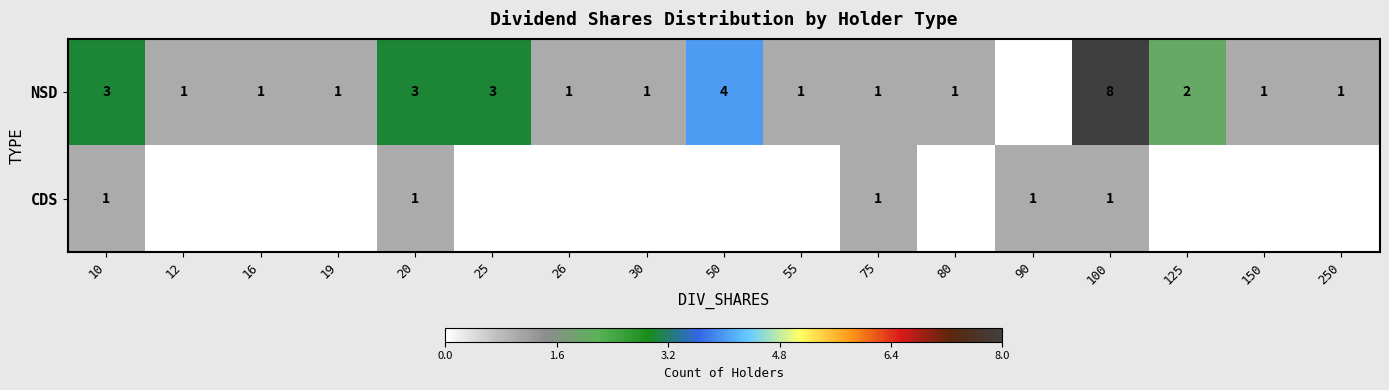

Is it true that NSD equals 1 at 26?

True